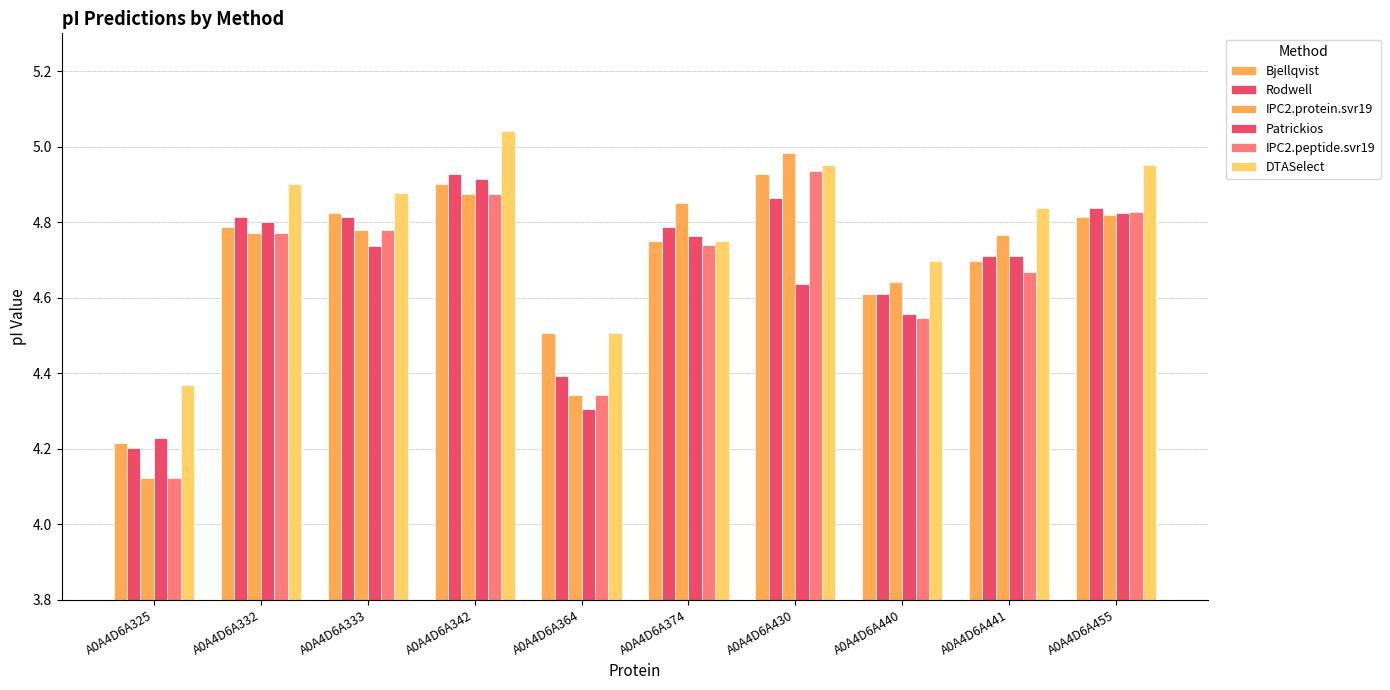

Are the bars horizontal?

No